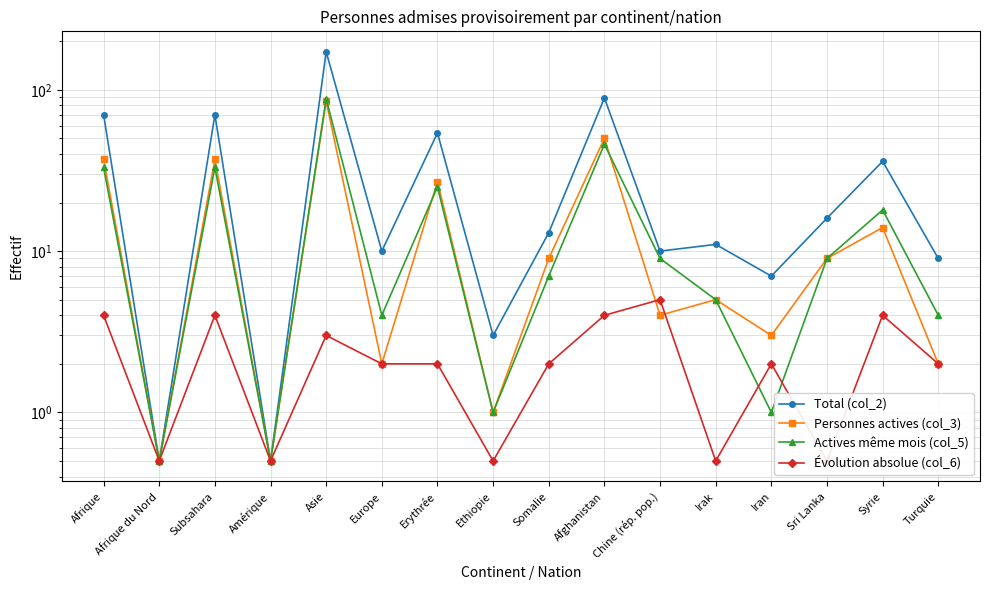

At which label is Évolution absolue (col_6) closest to 2?

Europe